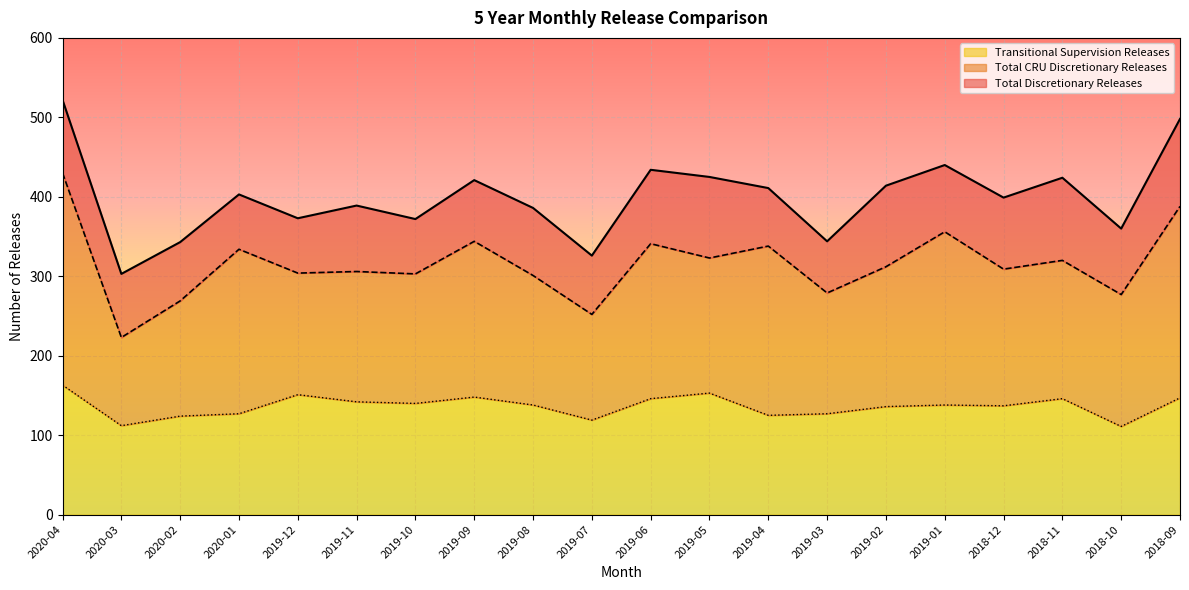

What is the sum of the Total CRU Discretionary Releases values at 2019-09 and 2019-11?

650